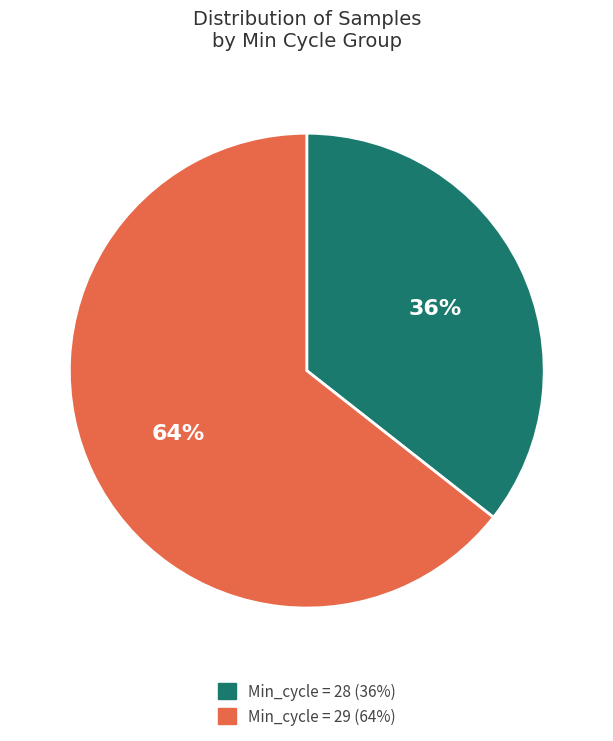

To the nearest percent, what portion does Min_cycle = 28 (36%) represent?

36%